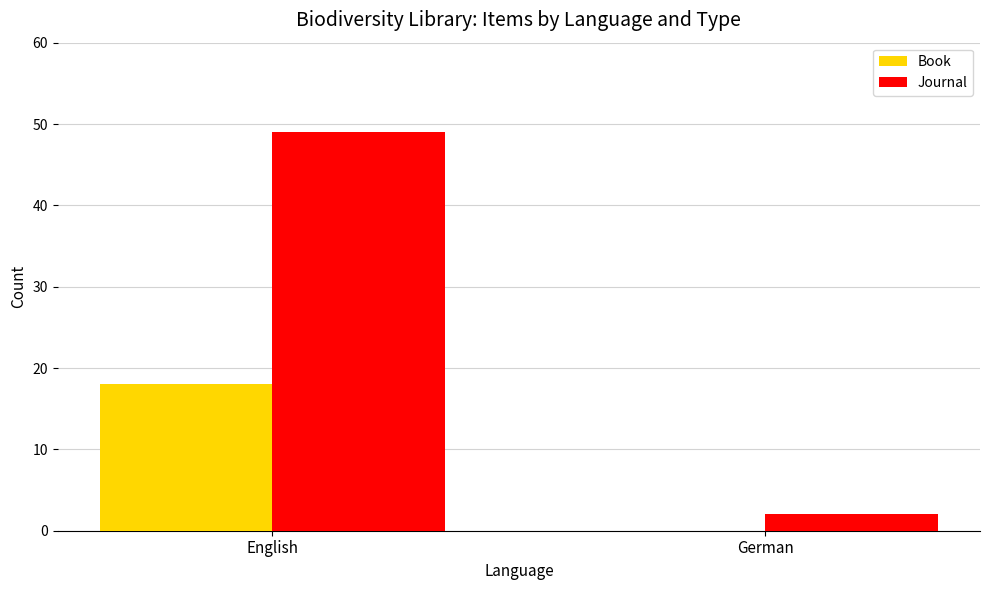

Which series has the largest total across all categories?

Journal